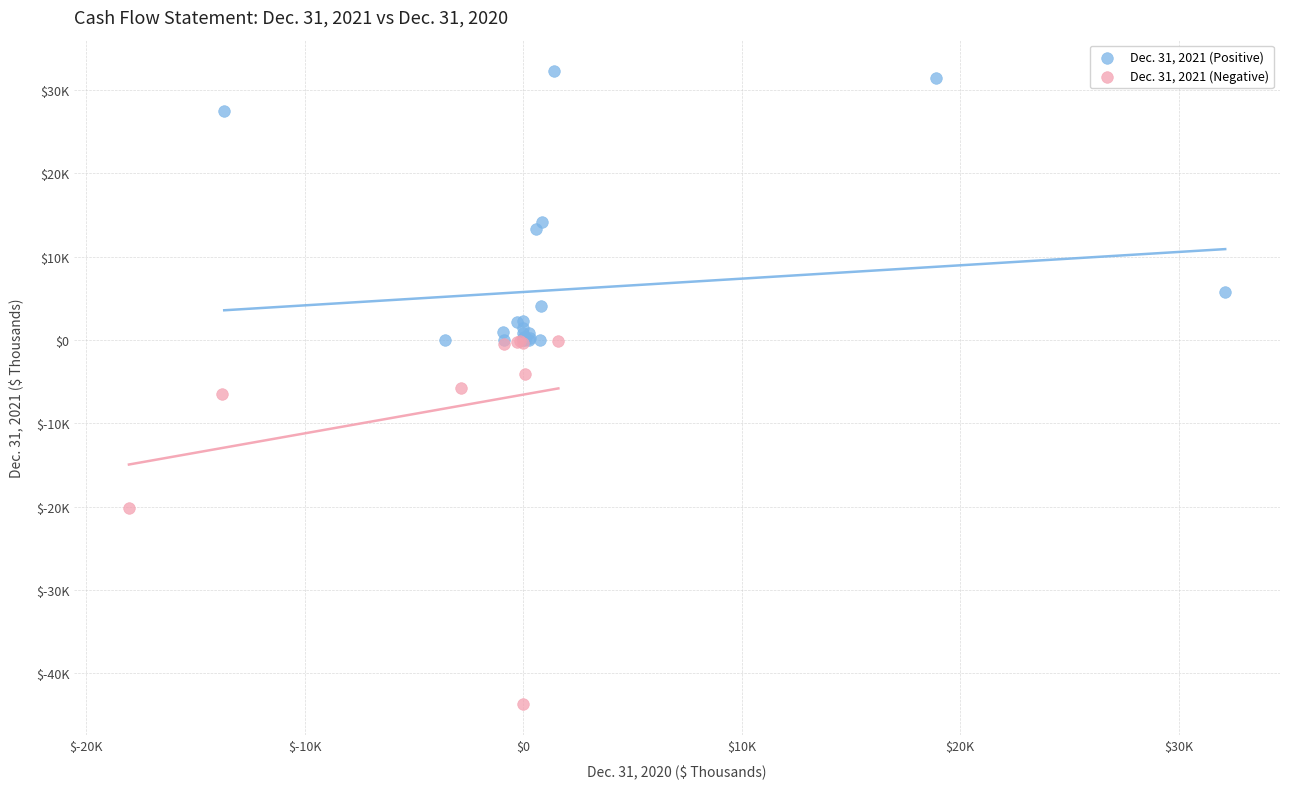

Which series reaches the maximum Y coordinate?

Dec. 31, 2021 (Positive)